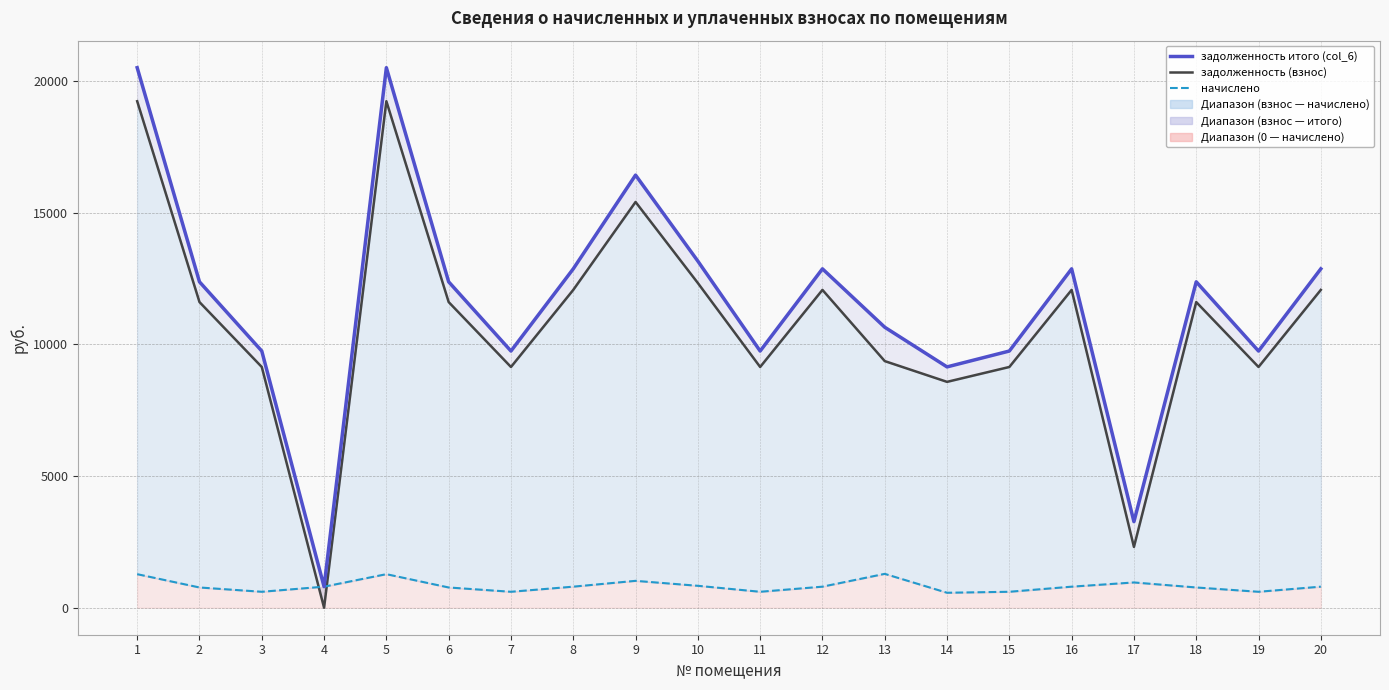

Does the chart have visible grid lines?

Yes